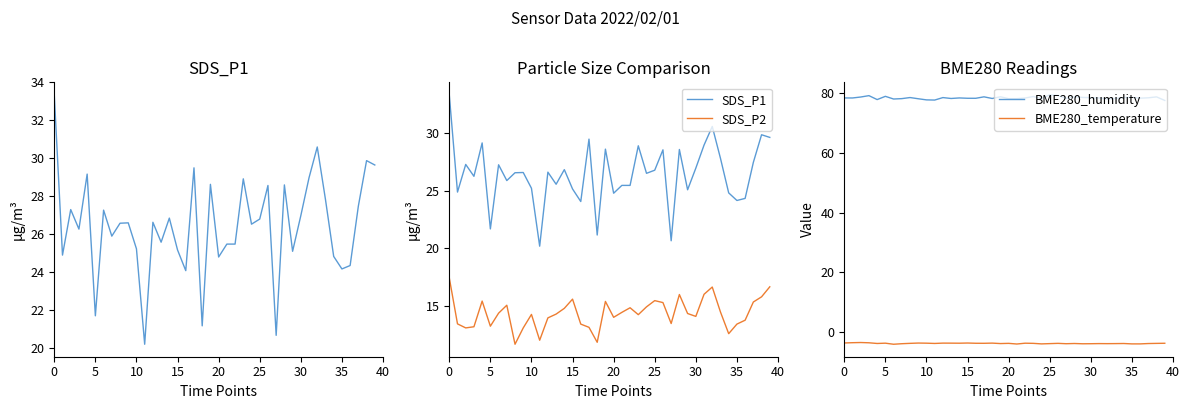

True or false: BME280_humidity and BME280_temperature cross at least once.

False